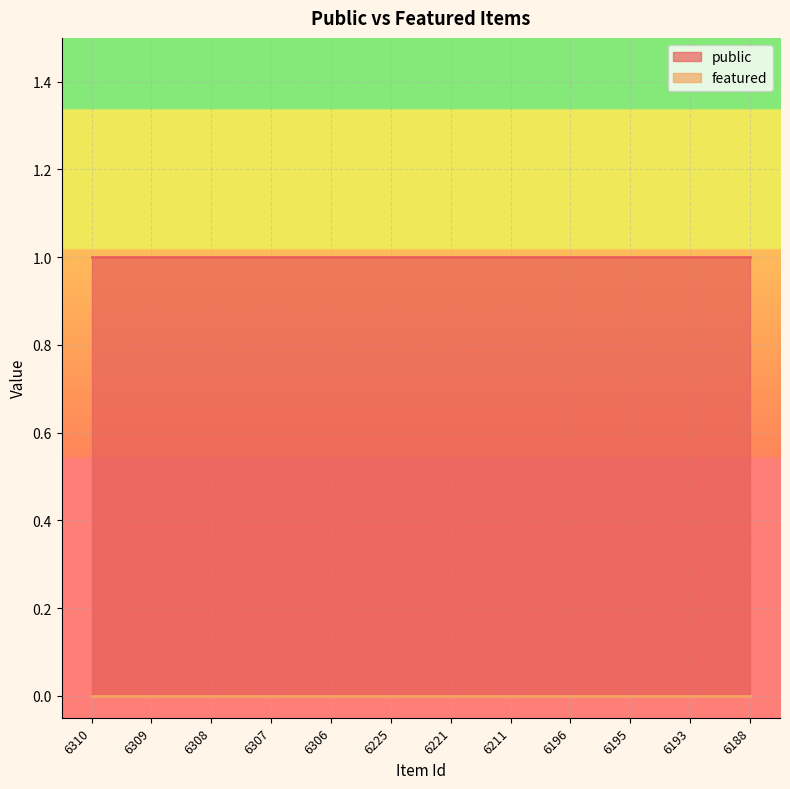

What are all the series names shown in the legend?

public, featured